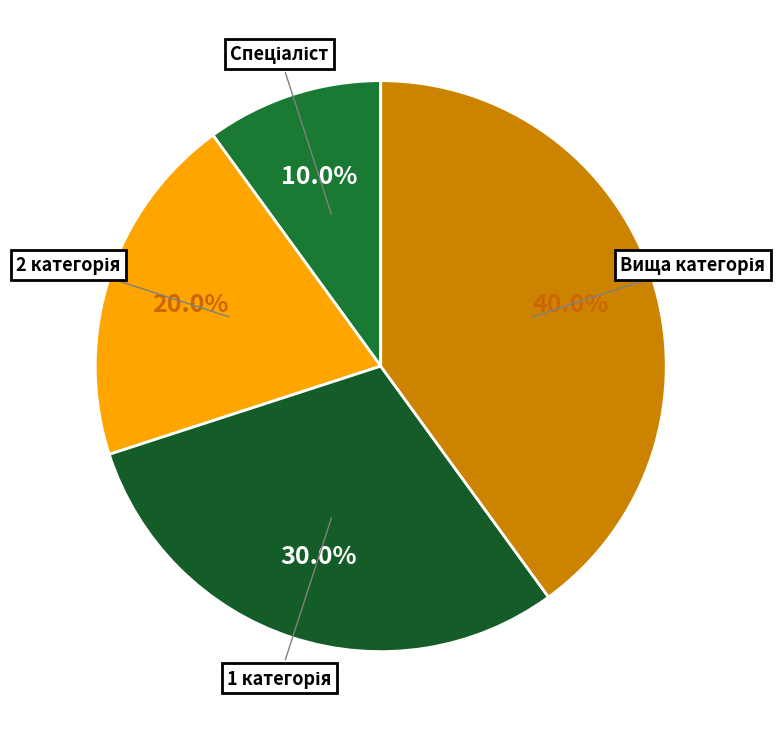

To the nearest percent, what is the difference between the largest and smallest slice percentages?

30%